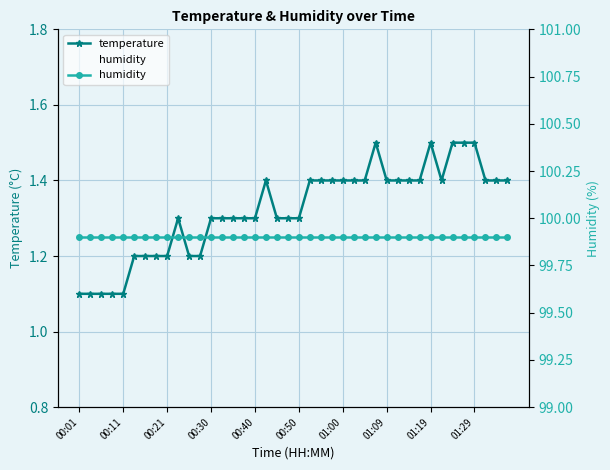

The humidity series shows 99.9 at 37. True or false?

True